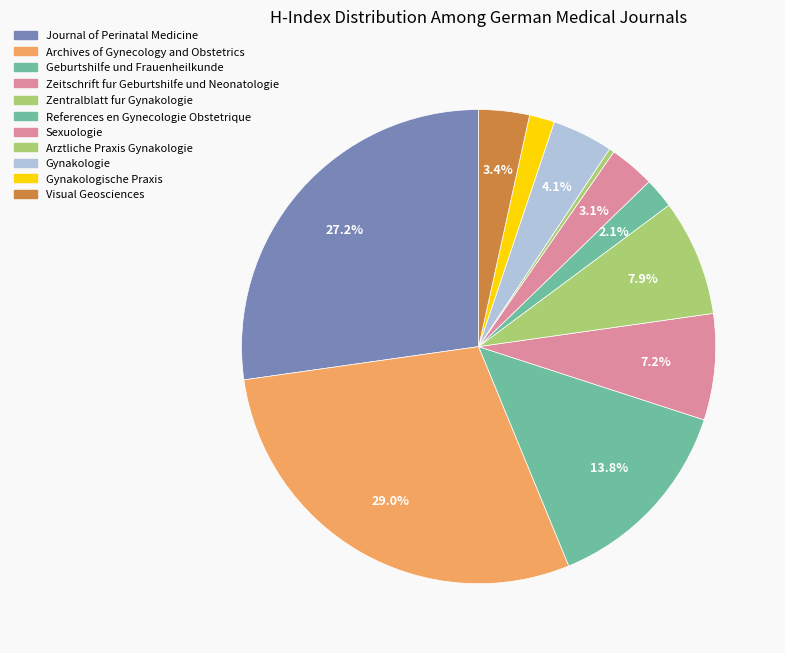

How many slices are in this pie chart?

11